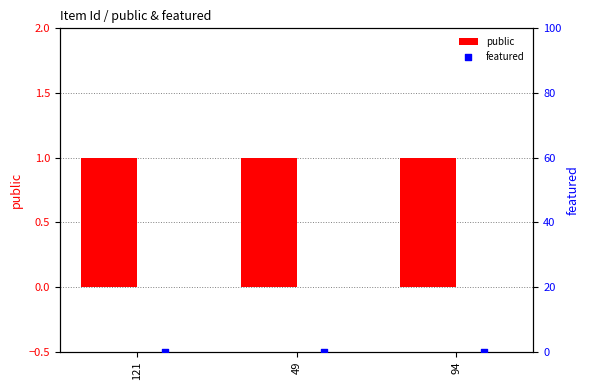

Which series contains the lowest Y value?

featured